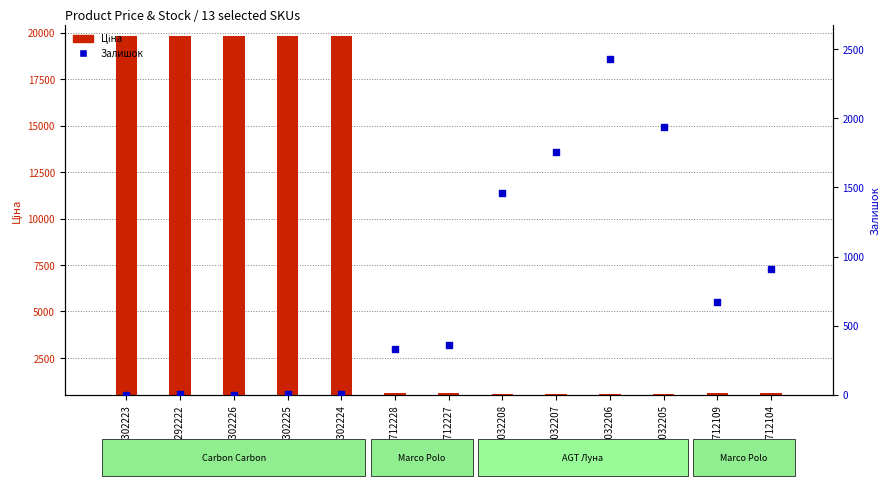

At which category is the sum across all series the highest?

287302225